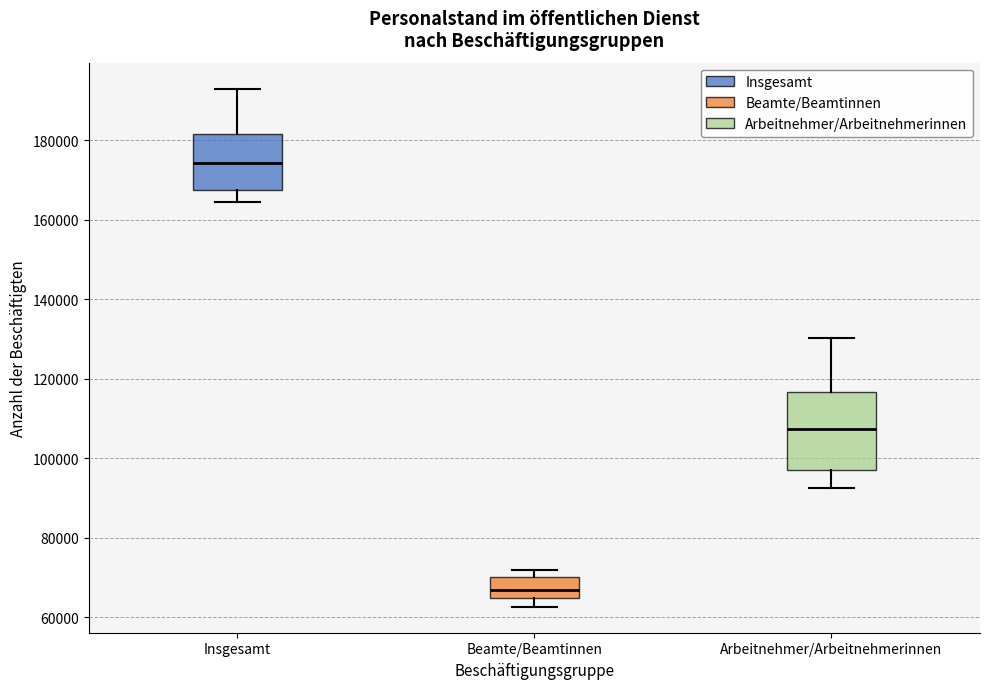

Which box is the tallest, from its lower edge to its upper edge?

Arbeitnehmer/Arbeitnehmerinnen